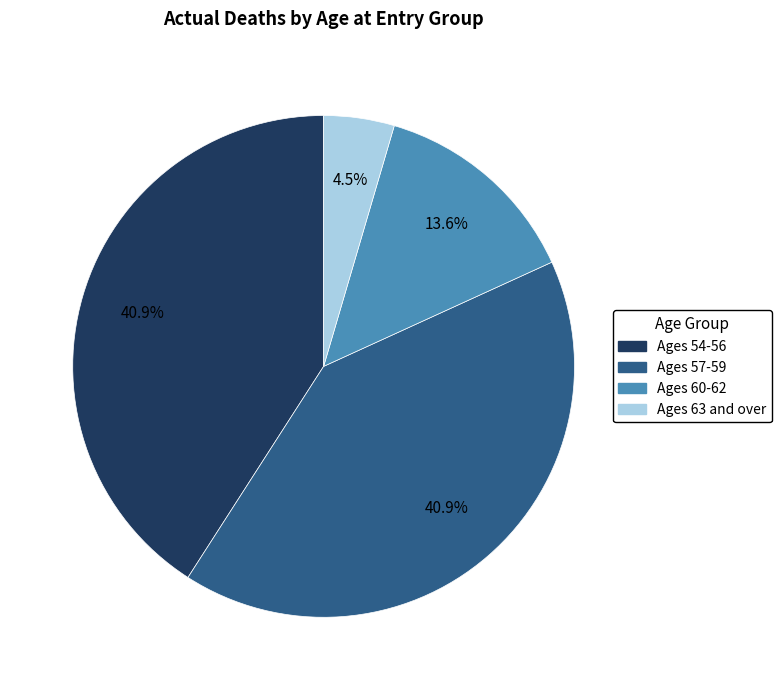

Is there a majority slice in this chart?

No